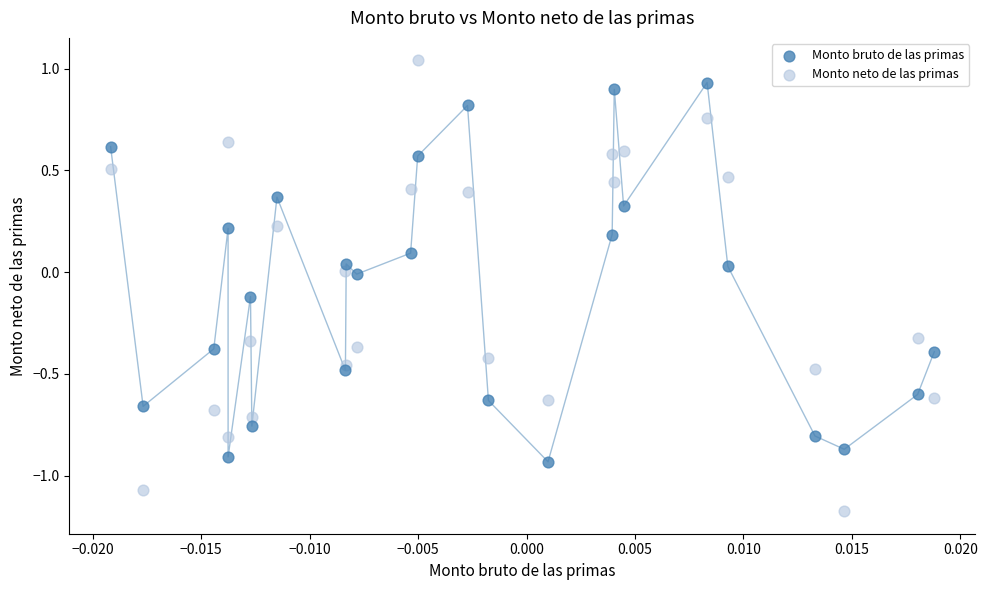

Which series has the widest spread of Y values?

Monto neto de las primas